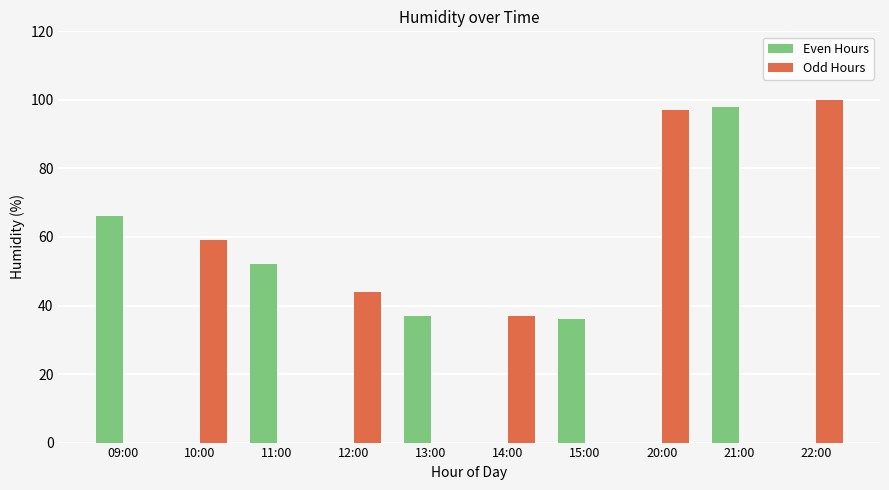

What is the spread (max minus min) of values at 11:00?

52